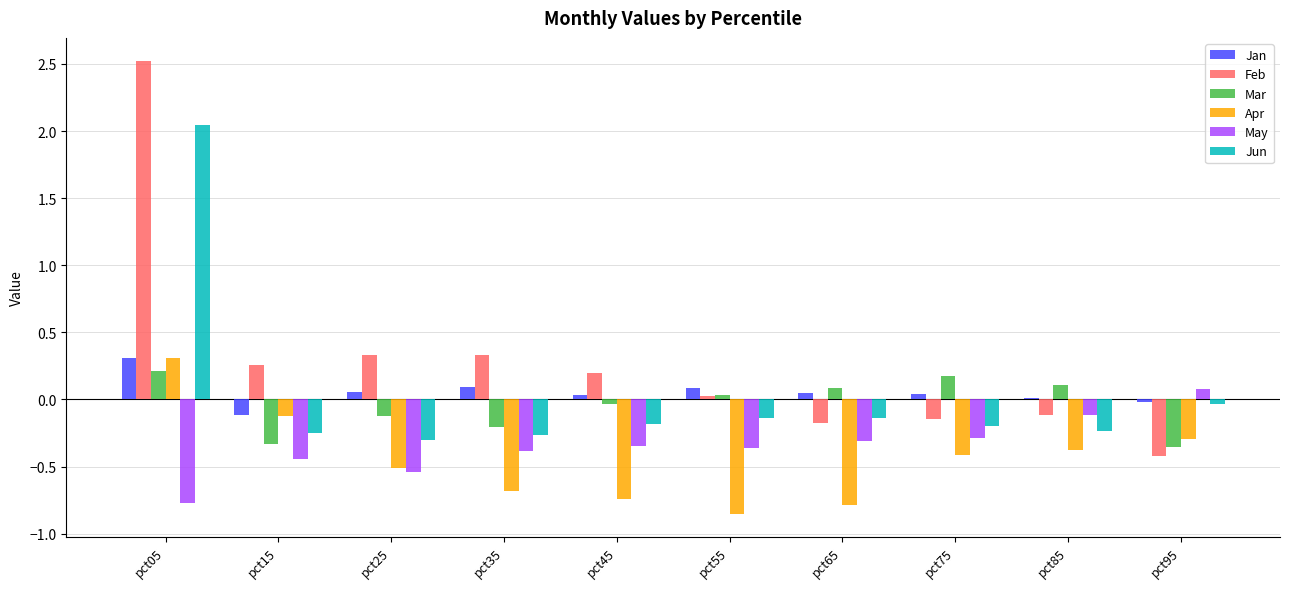

Which series has the largest total across all categories?

Feb